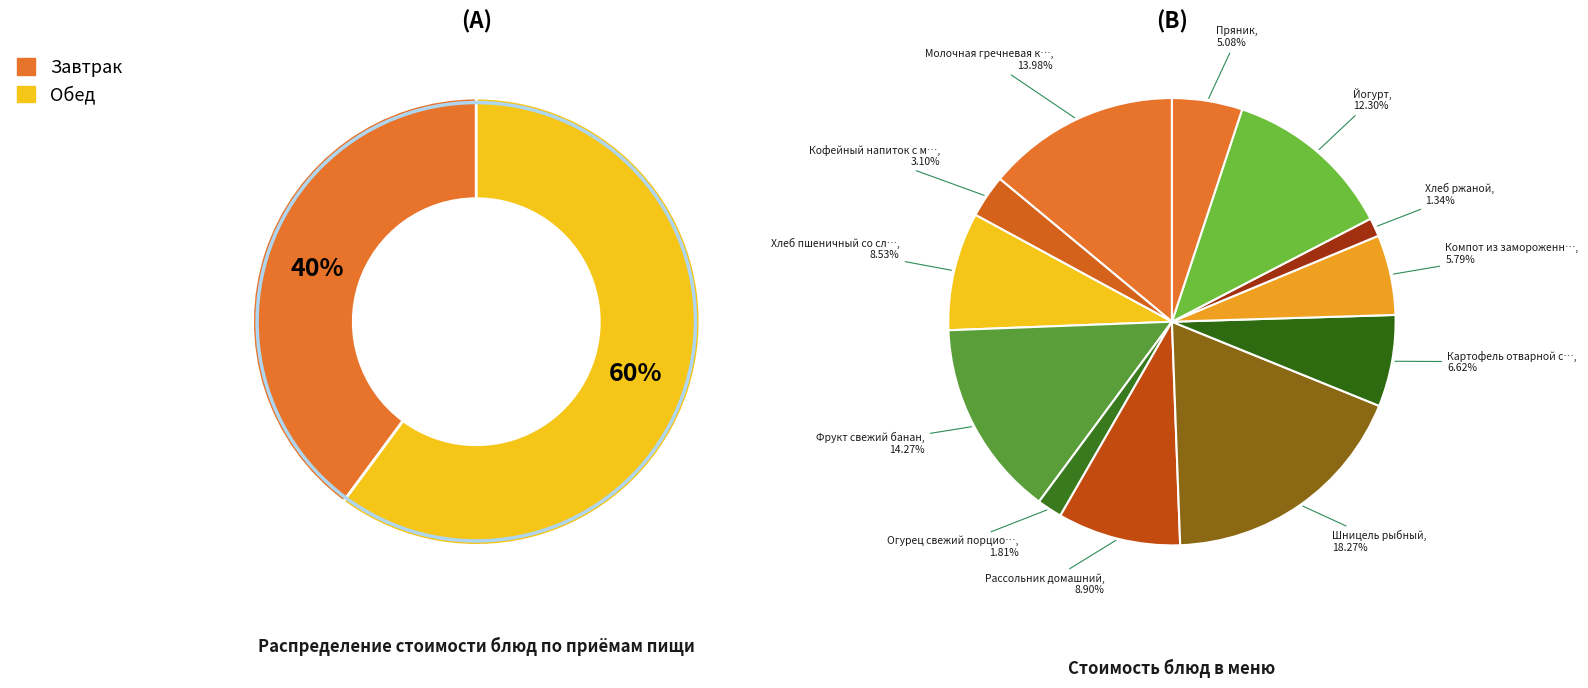

Between Рассольник домашний and Кофейный напиток с молоком, which is larger?

Рассольник домашний